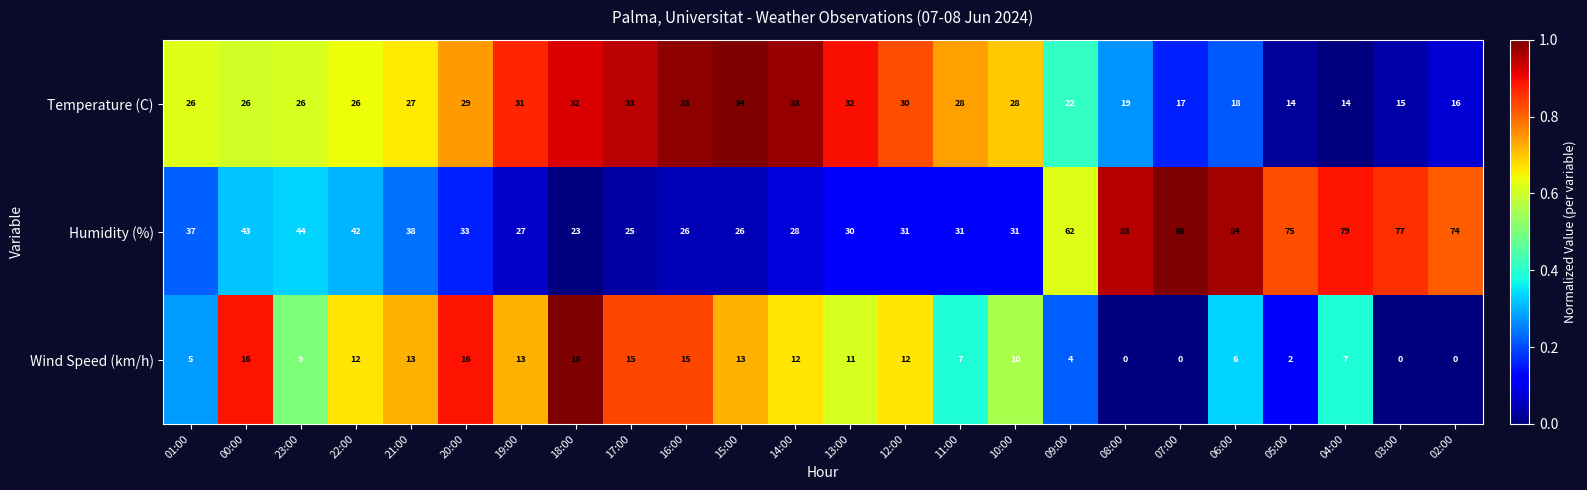

At which label does Wind Speed (km/h) first exceed 11?

00:00